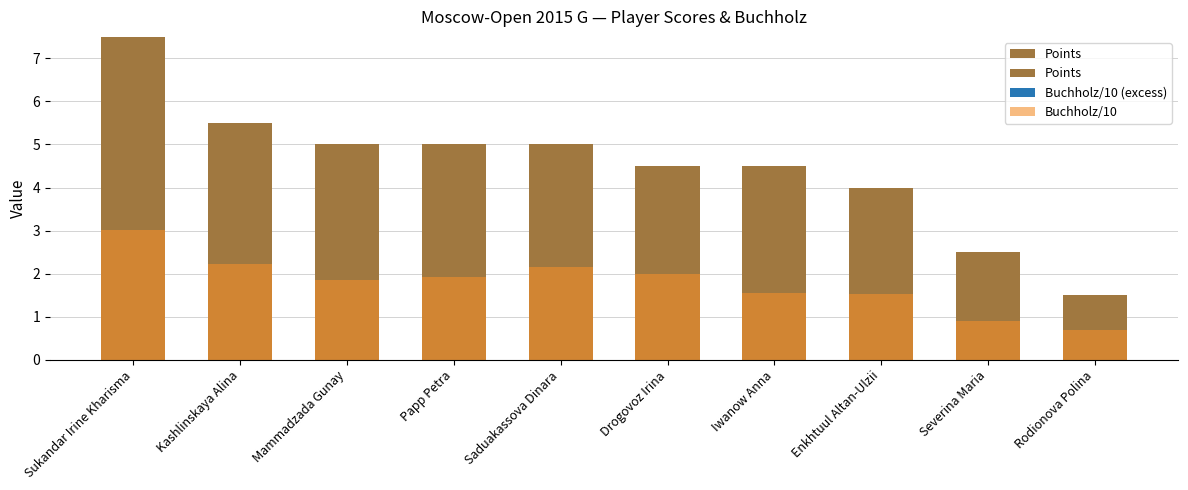

What is the lowest value of the Points series?

1.5